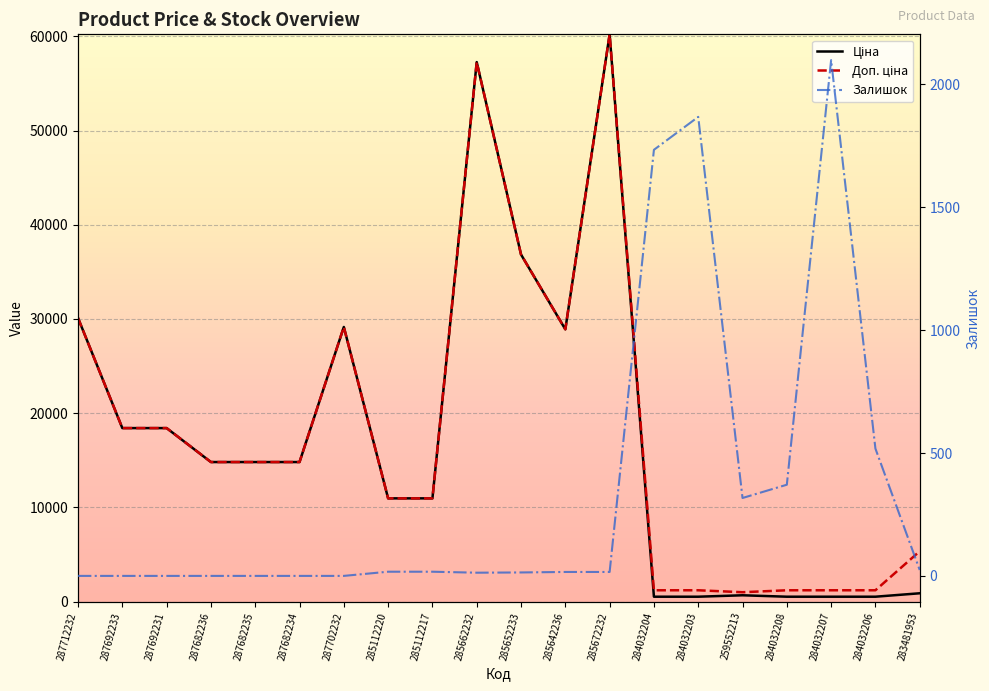

Between 284032204 and 284032207, which is larger?

284032204